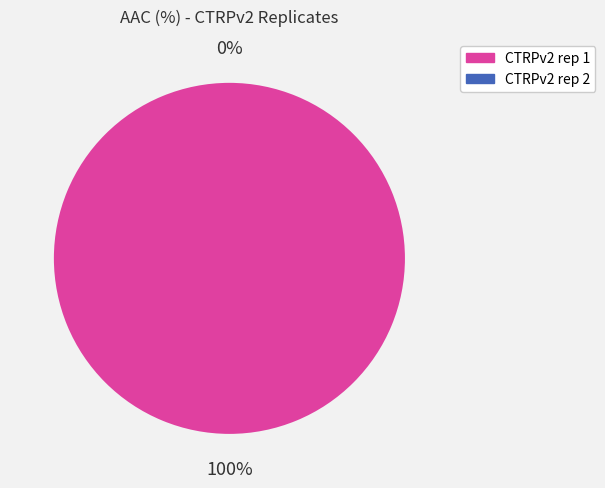

What is the total percentage of CTRPv2 rep 1 and CTRPv2 rep 2?

100.0%